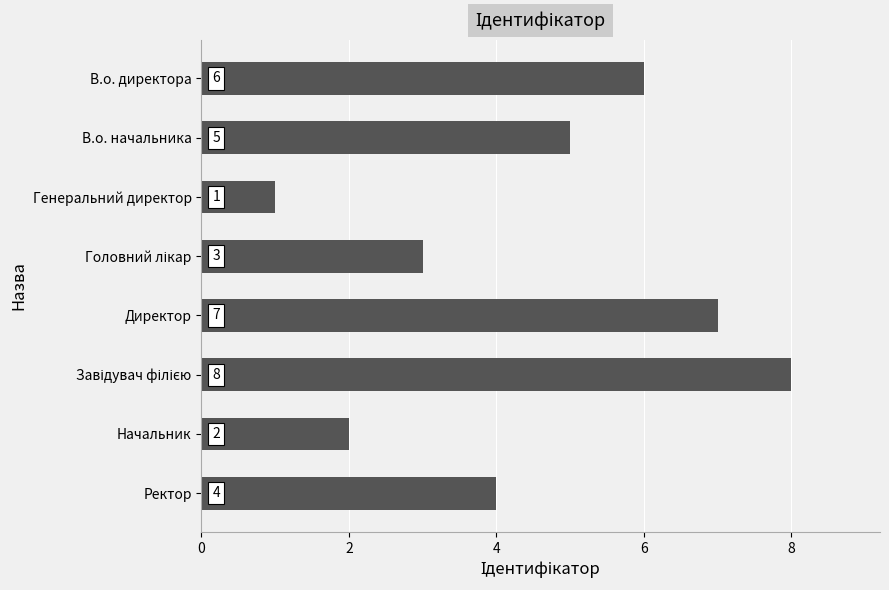

Which has a higher value, Ректор or Генеральний директор?

Ректор